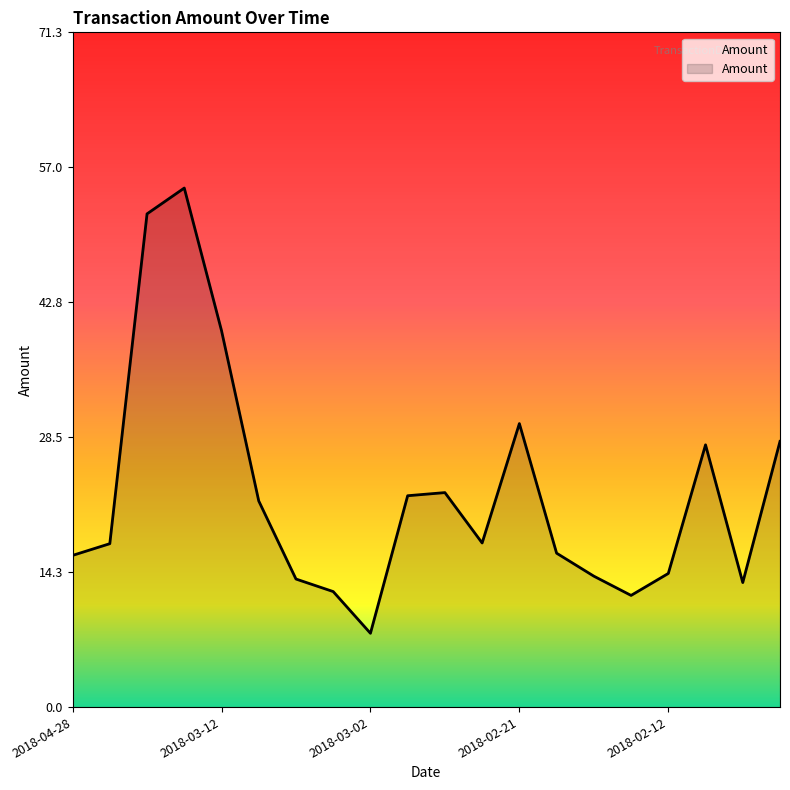

What is the minimum value shown in the chart?

7.8